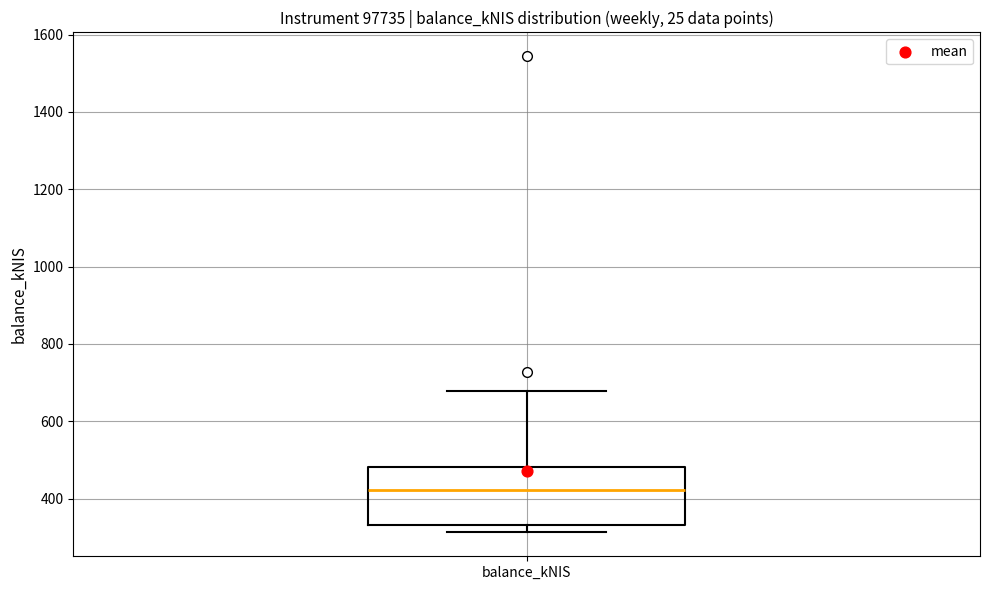

Read this box plot against the y-axis: the position of the median line, the range covered by the box, and the ends of both whiskers. The values are not printed on the chart, so give them approximately, as read against the axis.

median 420, box 340 to 480, whiskers 320 to 680